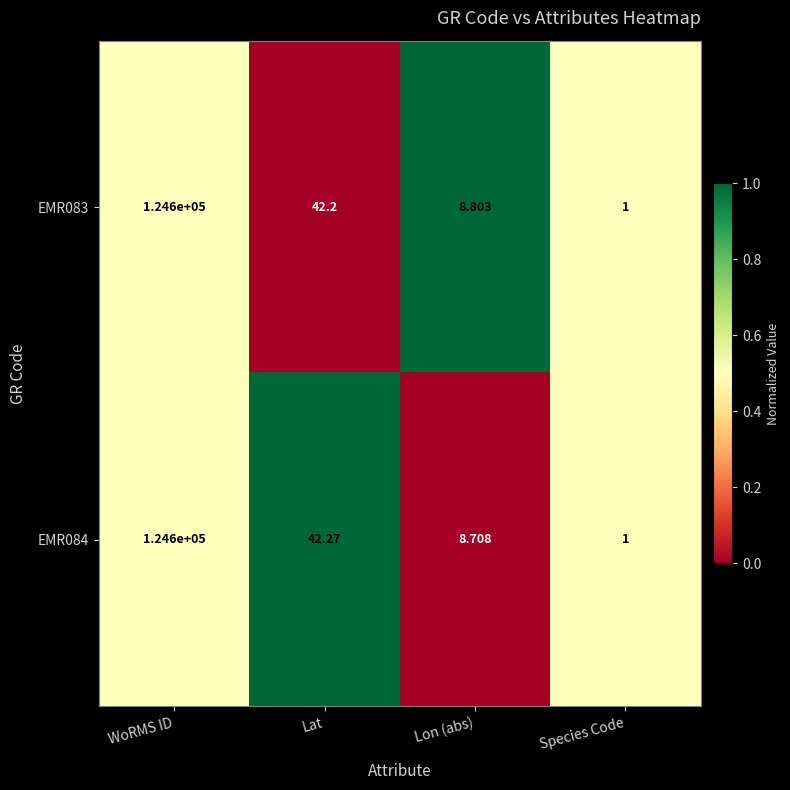

Rank the categories by EMR084 value from lowest to highest.

Species Code, Lon (abs), Lat, WoRMS ID